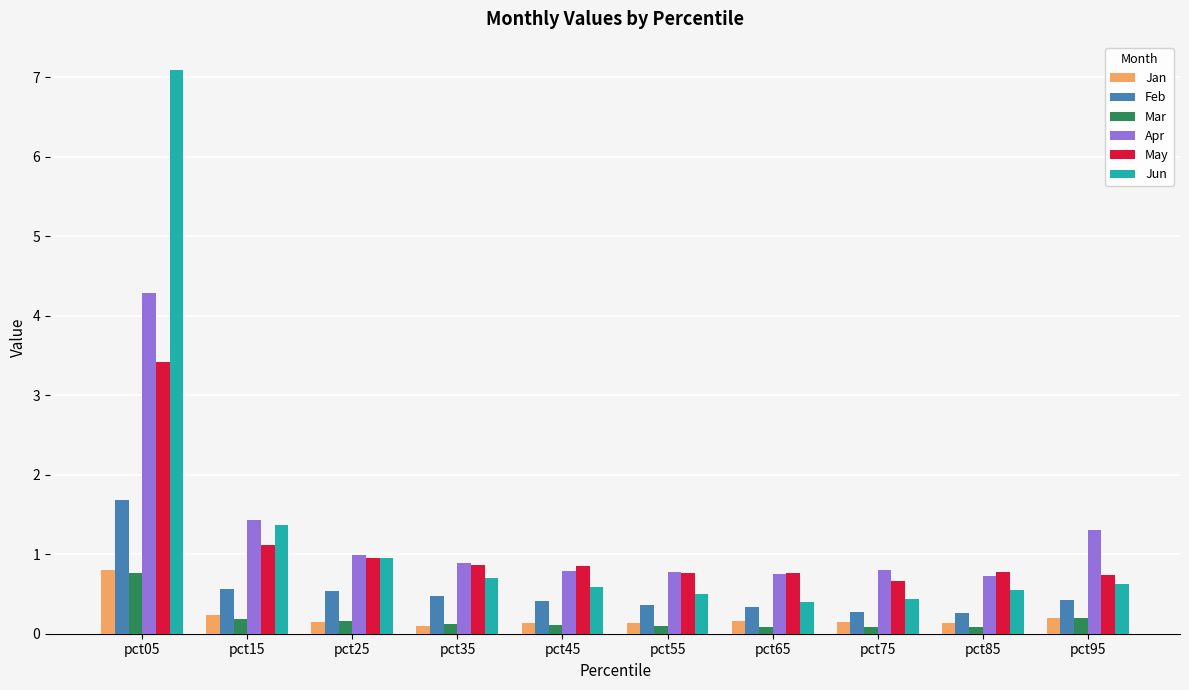

True or false: Apr has a value of 0.8 at pct75.

True